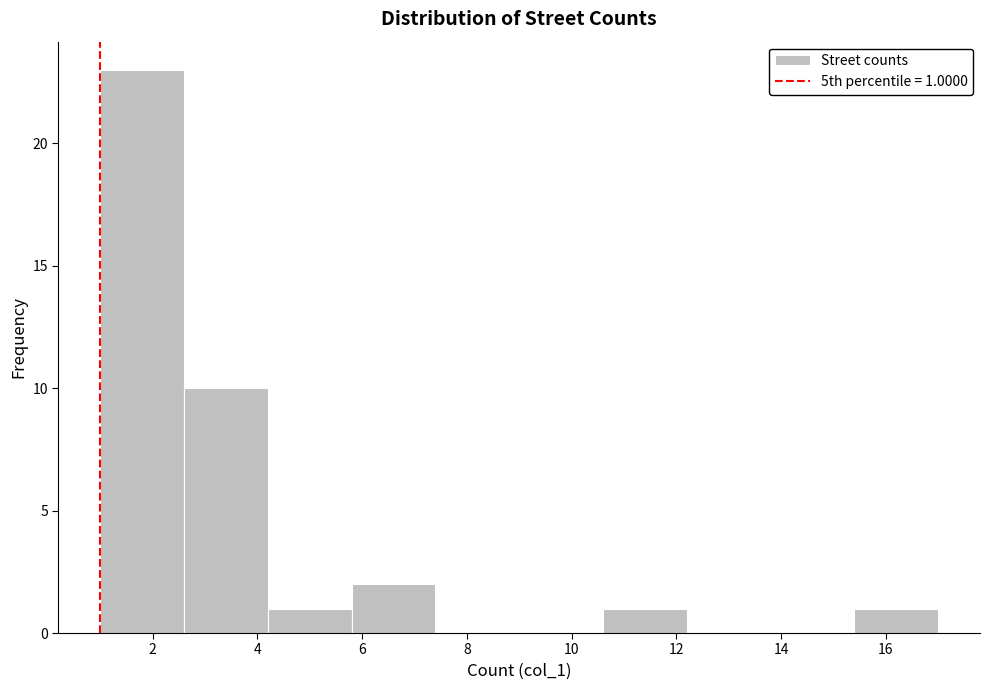

Over which range of the x-axis is the bar tallest?

1.0 to 2.6